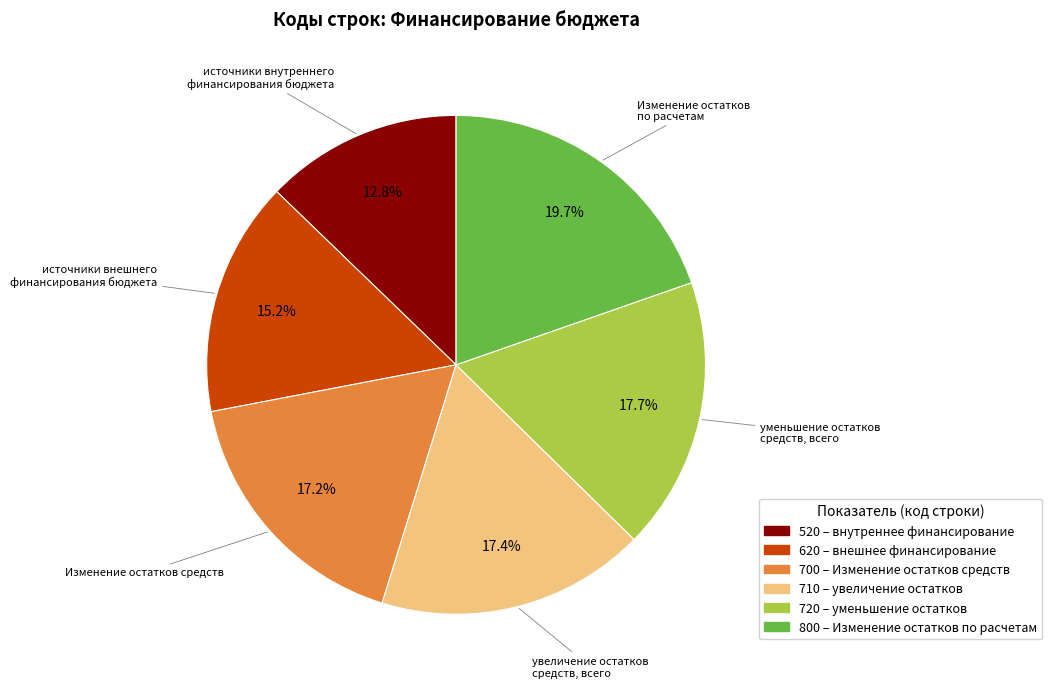

Is there a majority slice in this chart?

No